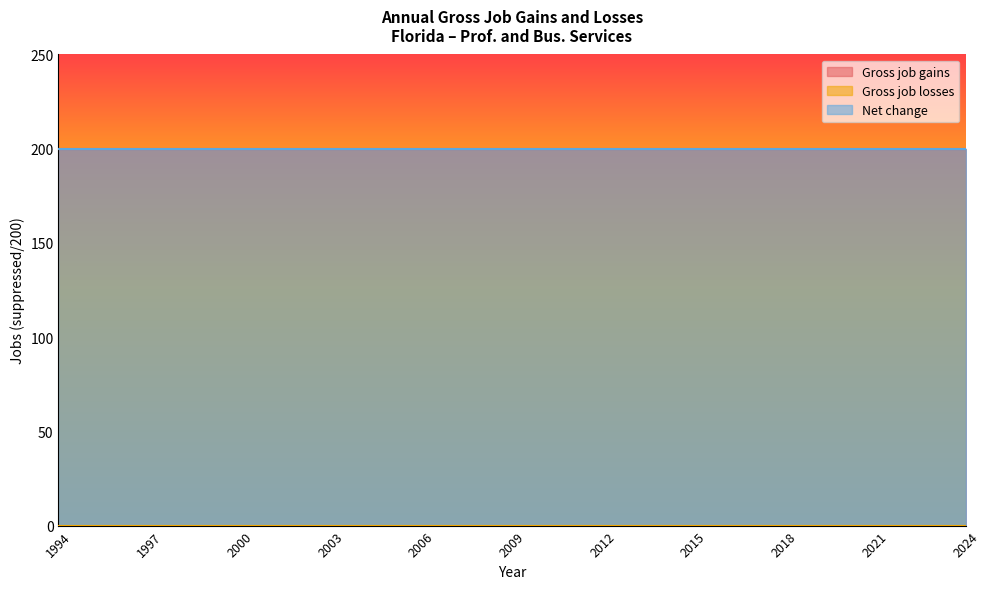

What is the minimum value for Net change?

200